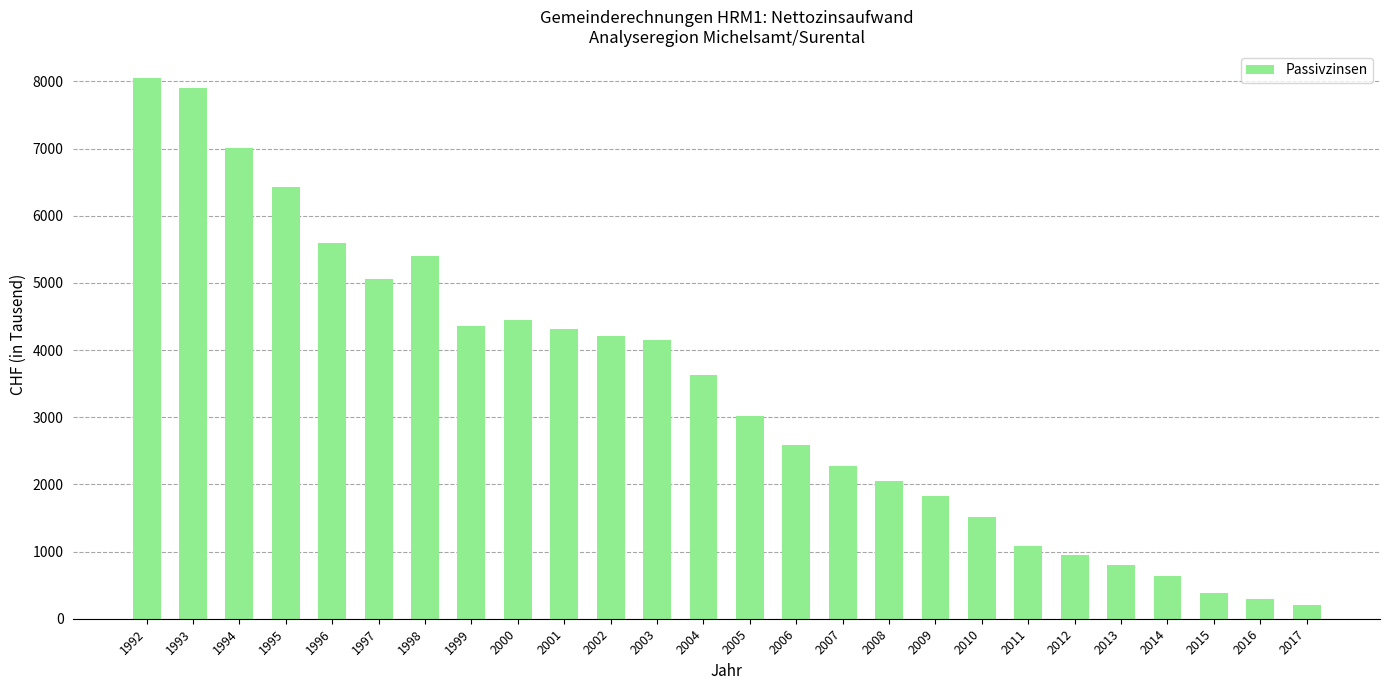

What is the difference between the maximum and second lowest values?

7763.8